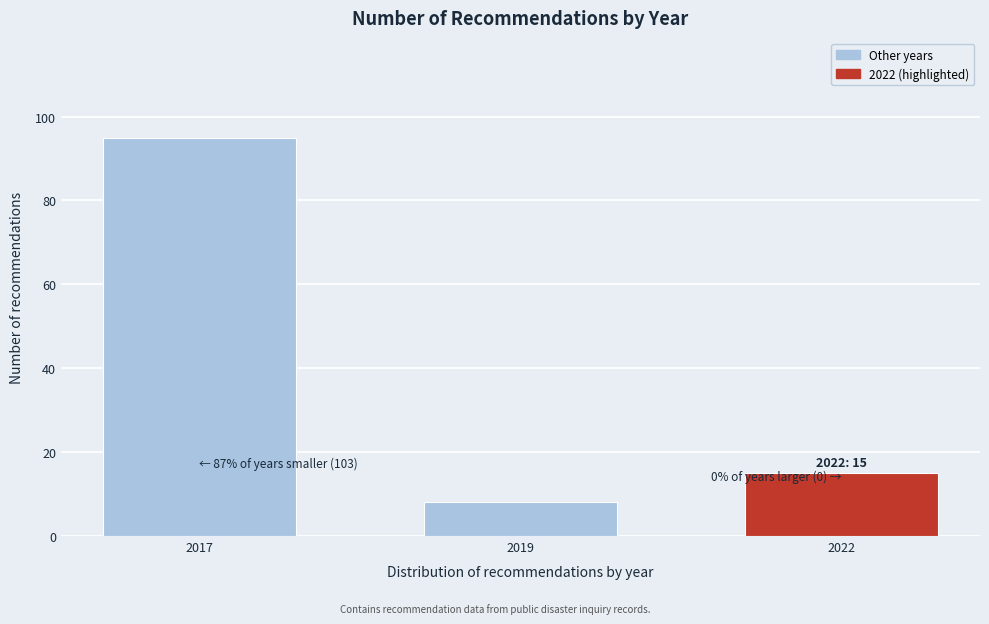

Reading right to left, what are all the values shown in this chart?

15	8	95